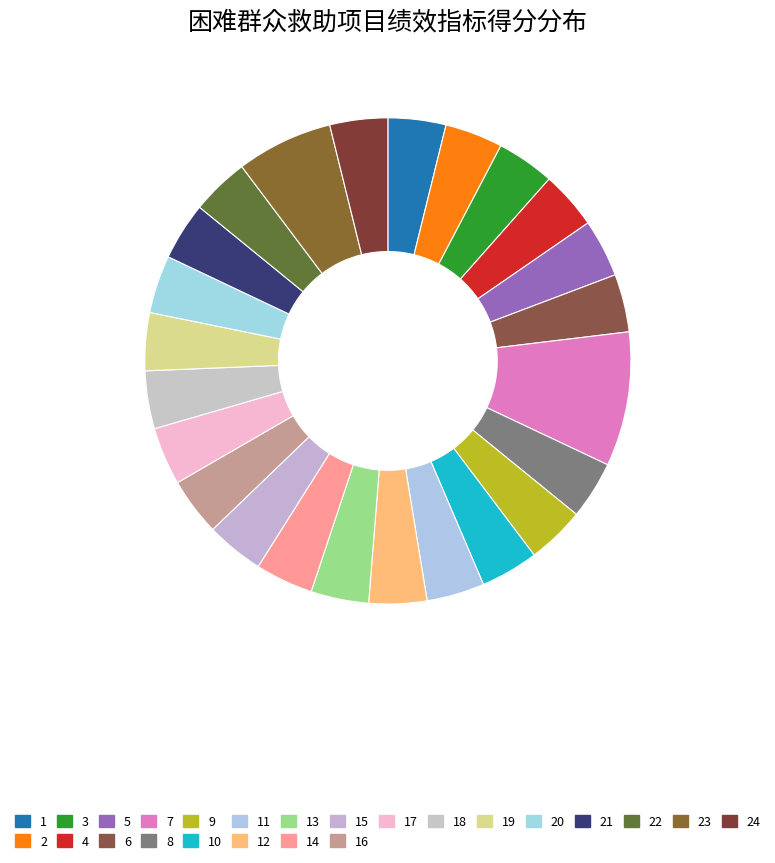

How many slices are in this pie chart?

24